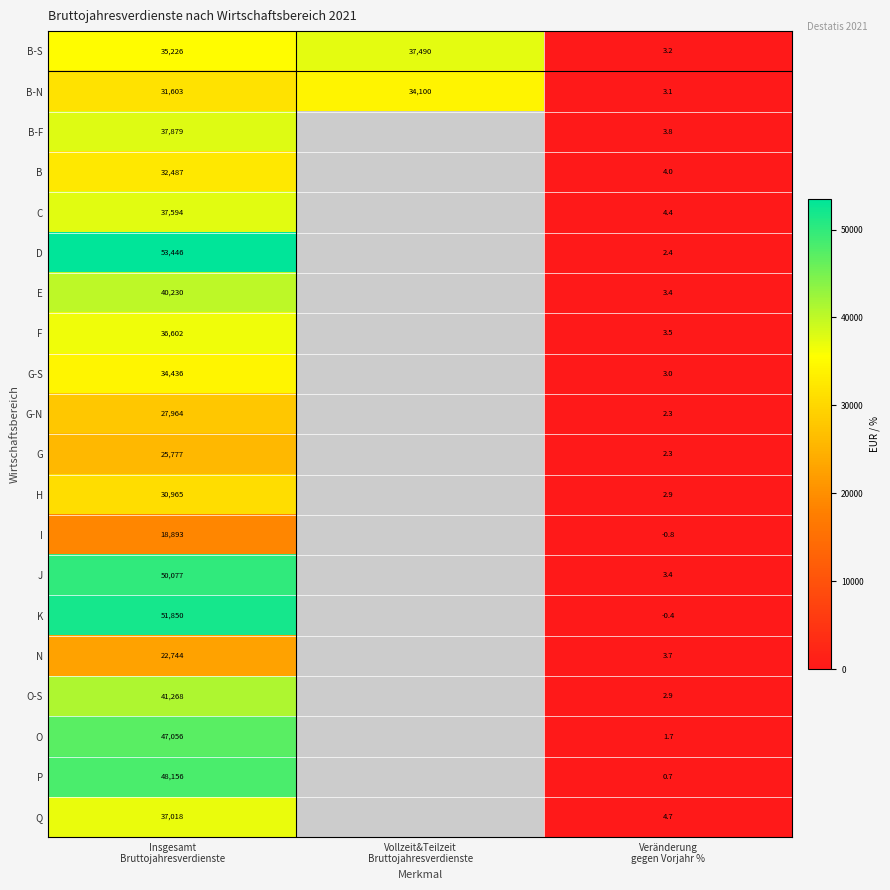

What is the highest value of the B-S series?

37490.0